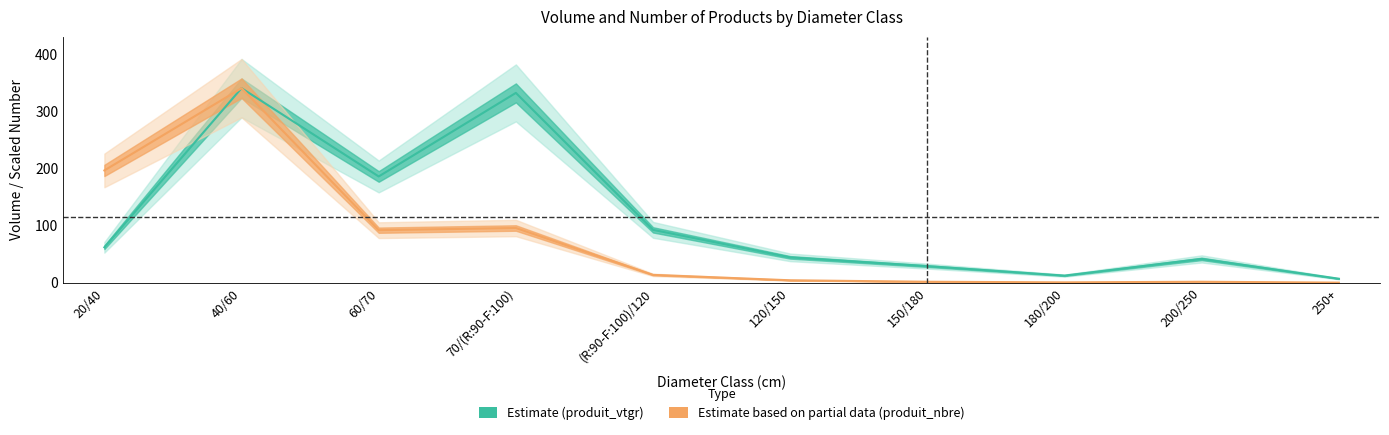

What is the approximate value of produit_vtgr at 40/60?

341.2